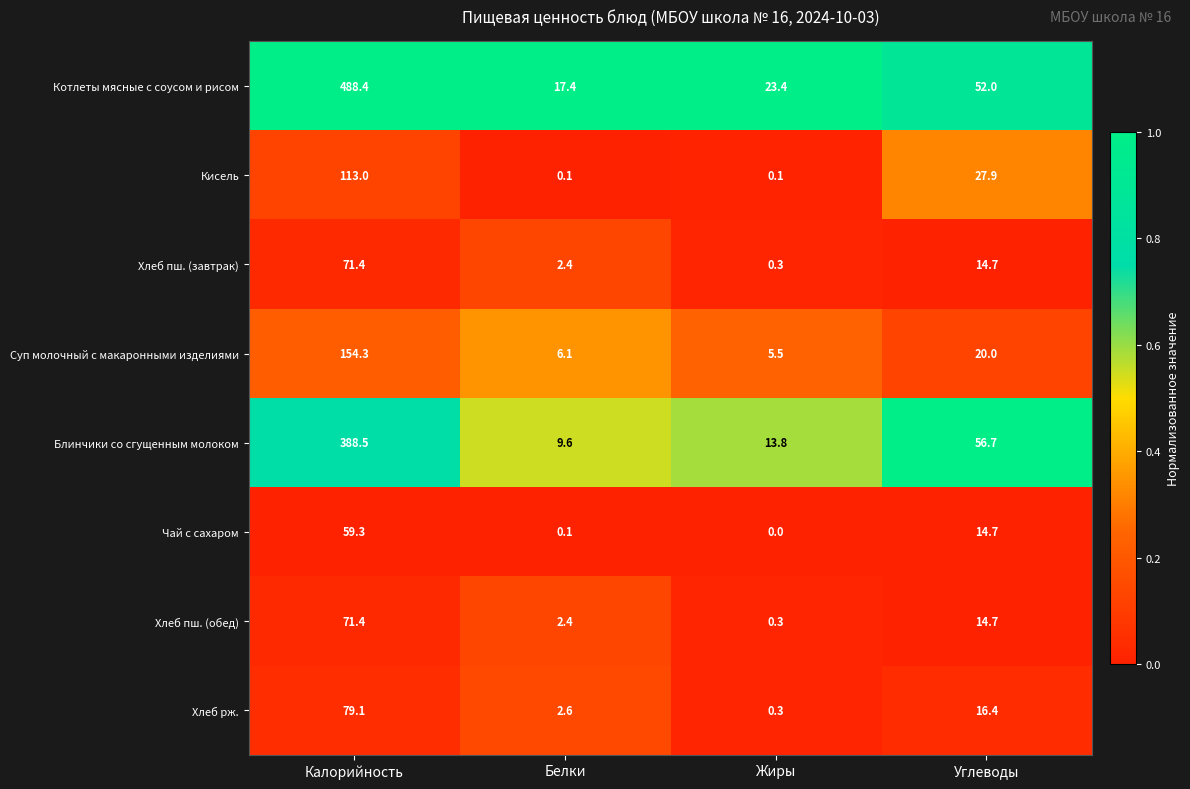

At which label is Хлеб пш. (обед) closest to 35?

Углеводы